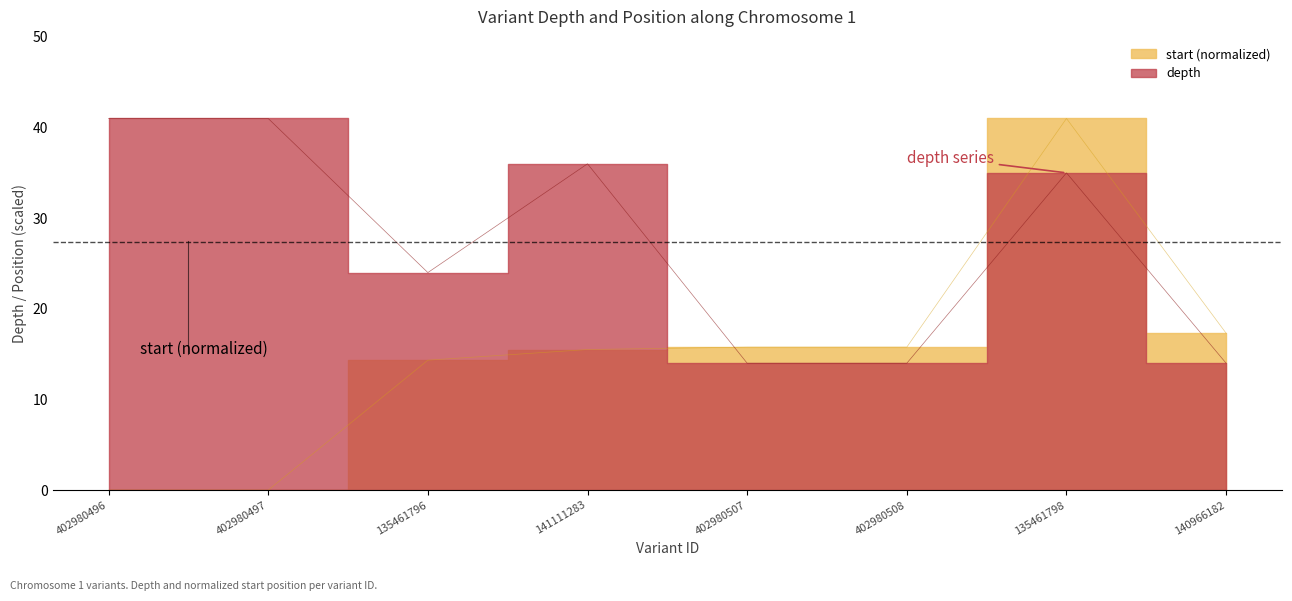

What is the highest value of the depth series?

41.0